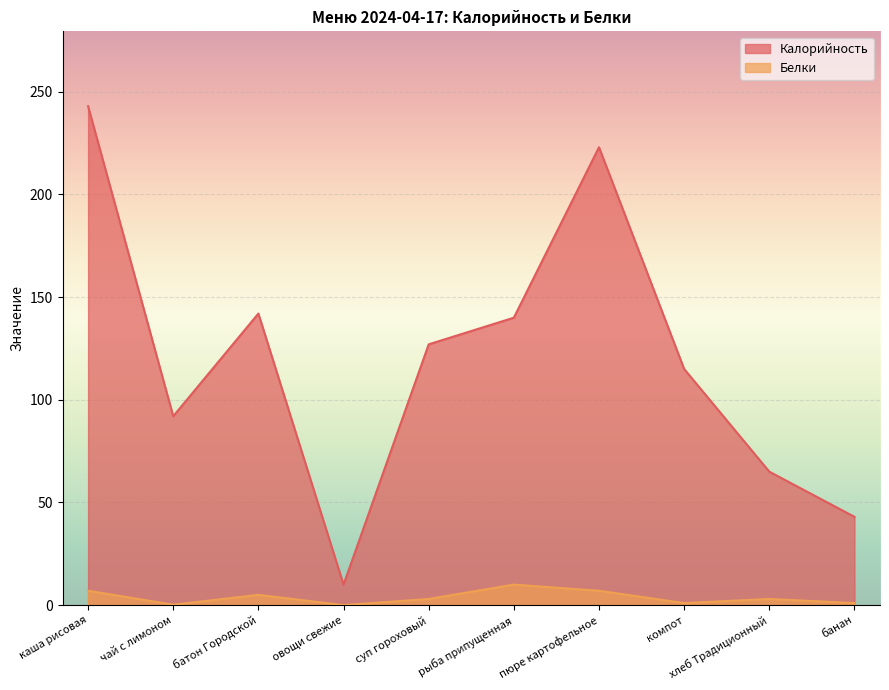

Reading left to right, what are all the values shown in this chart?

Калорийность: каша рисовая=243.0	чай с лимоном=92.0	батон Городской=142.0	овощи свежие=10.0	суп гороховый=127.0	рыба припущенная=140.0	пюре картофельное=223.0	компот=115.0	хлеб Традиционный=65.0	банан=43.0
Белки: каша рисовая=7.0	чай с лимоном=0.2	батон Городской=5.0	овощи свежие=0.0	суп гороховый=3.0	рыба припущенная=10.0	пюре картофельное=7.0	компот=1.0	хлеб Традиционный=3.0	банан=1.0